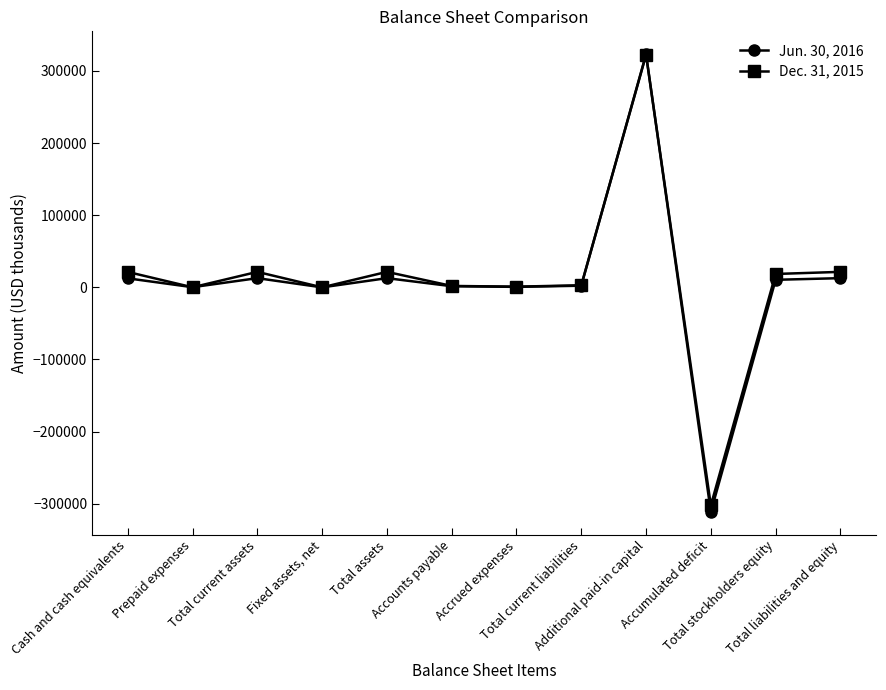

Which series has the largest range (max minus min)?

Jun. 30, 2016